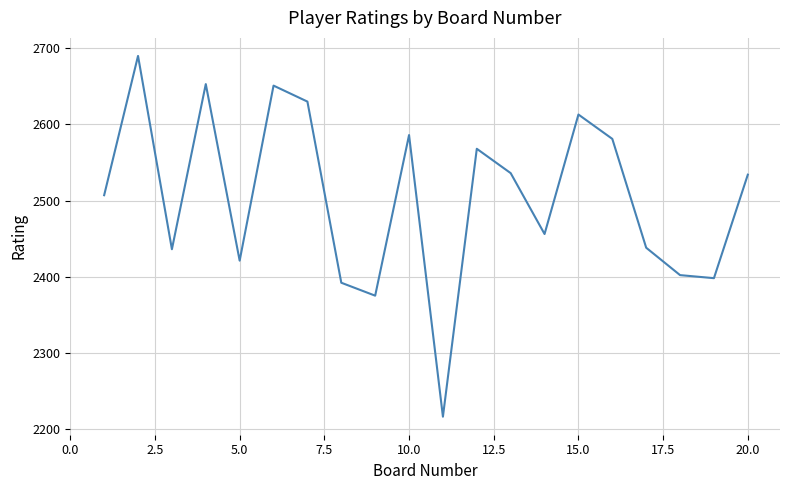

What is the greatest value displayed?

2690